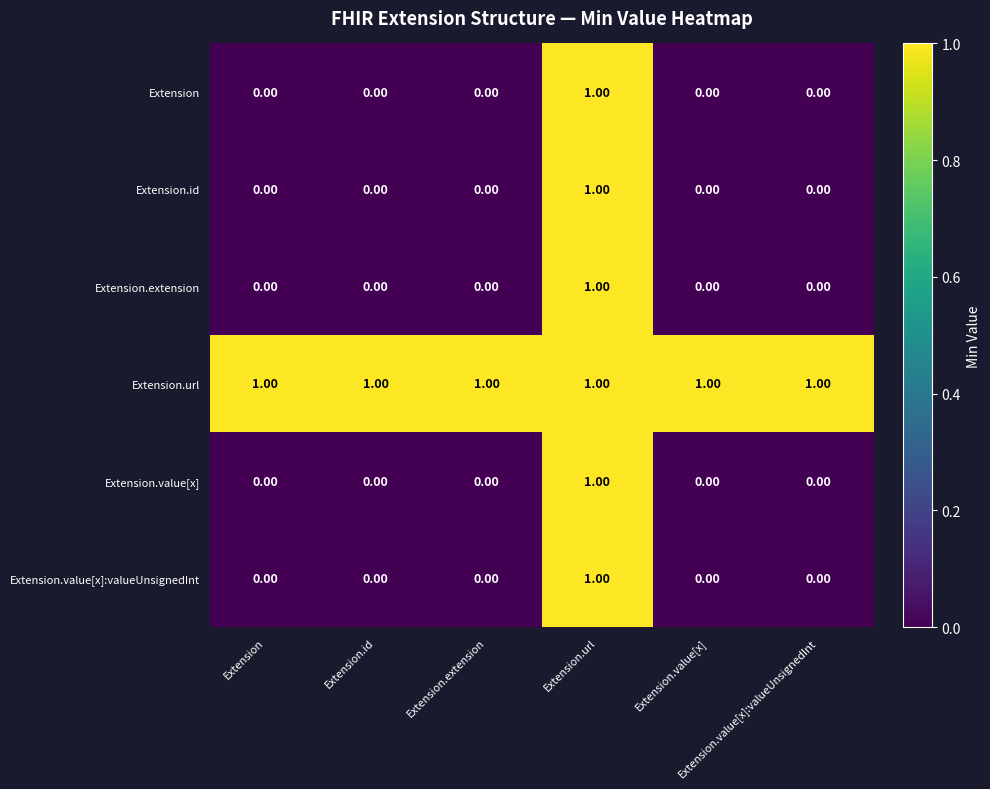

At how many categories does at least one series exceed 0?

6